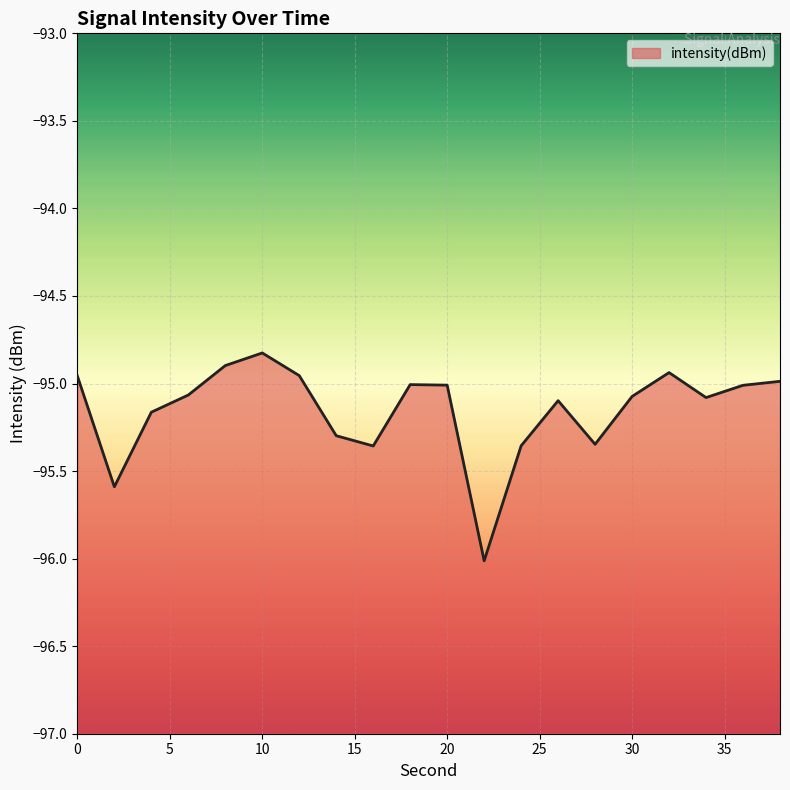

What is the sum of the values at 20 and 12?

-190.0